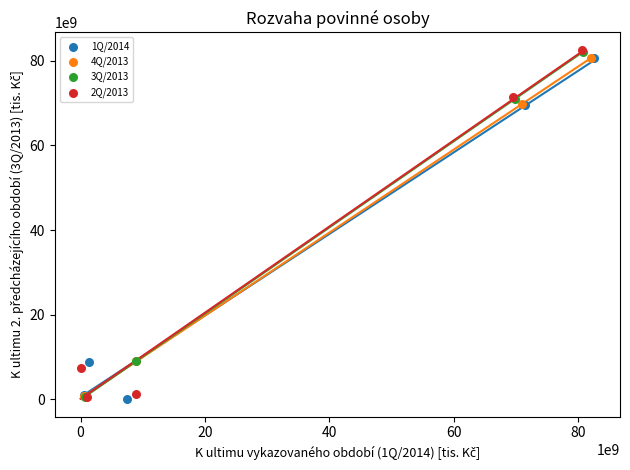

What are all the series names shown in the legend?

1Q/2014, 4Q/2013, 3Q/2013, 2Q/2013